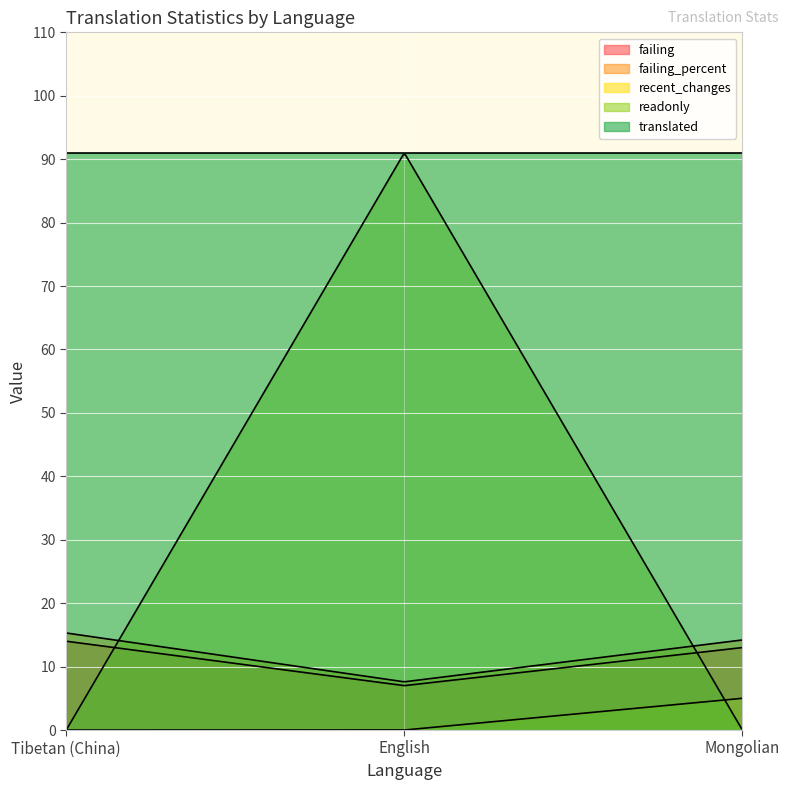

Does the chart display data point markers on the line(s)?

No